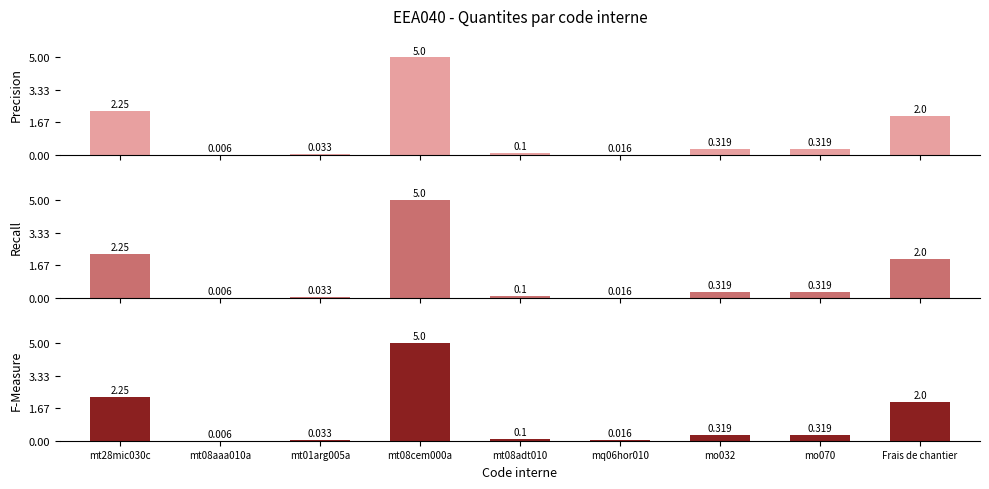

What is the sum of the F-Measure values at mo032 and Frais de chantier?

2.3